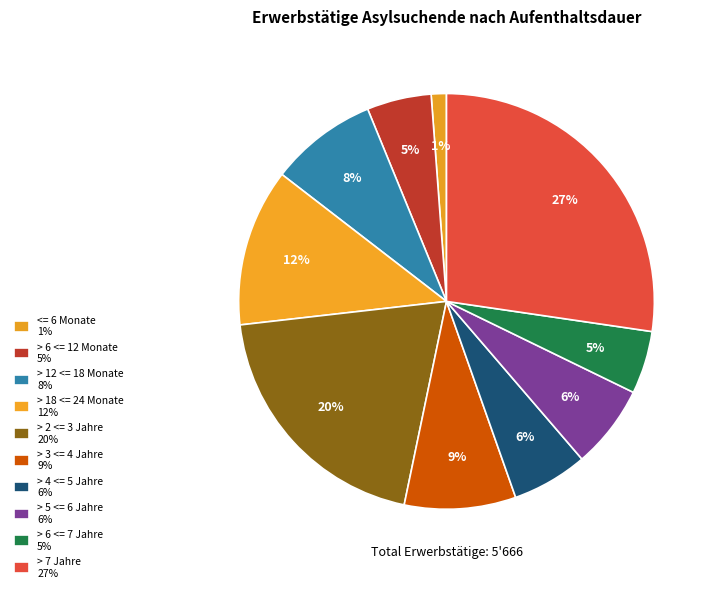

Do <= 6 Monate and > 6 <= 12 Monate together represent more than half of the pie?

No